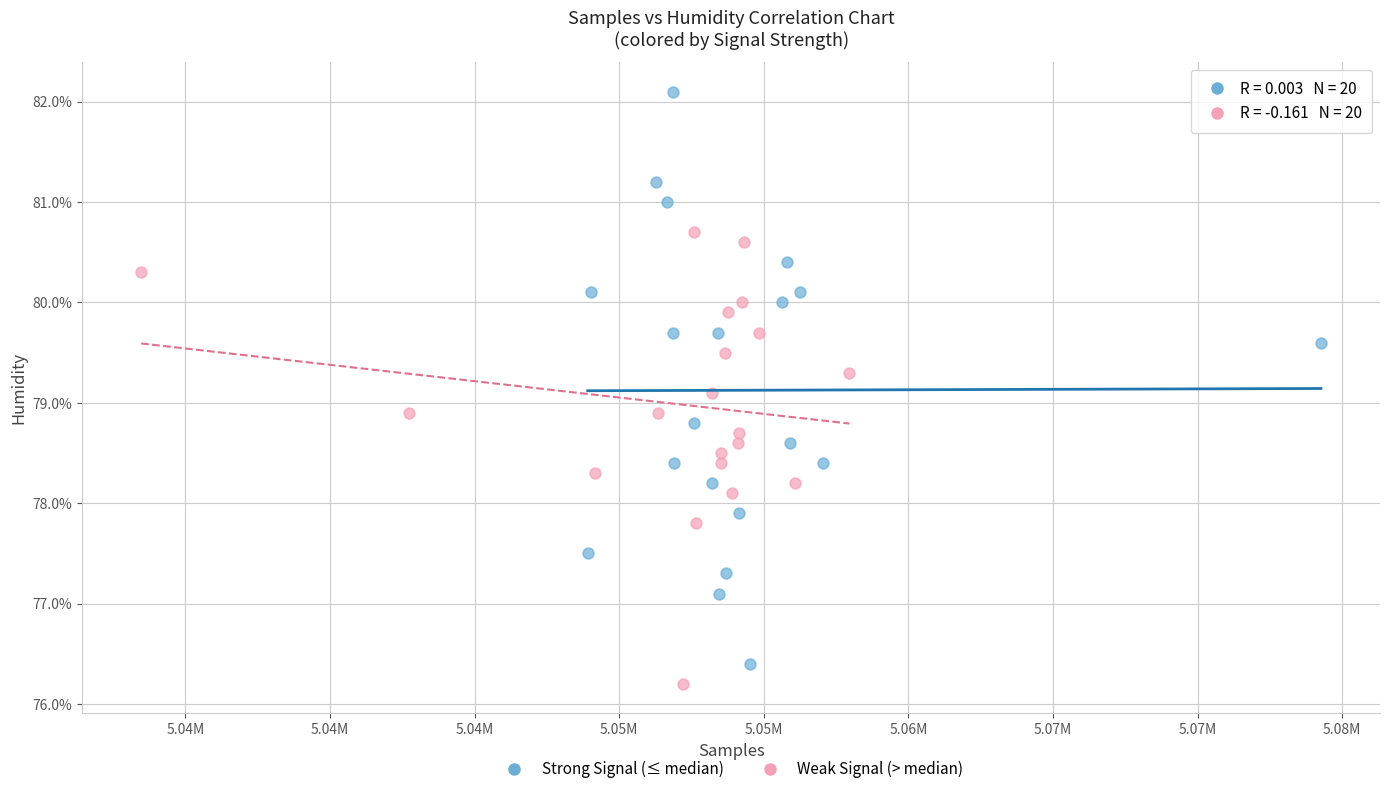

Which series reaches the maximum Y coordinate?

Strong Signal (≤ median)